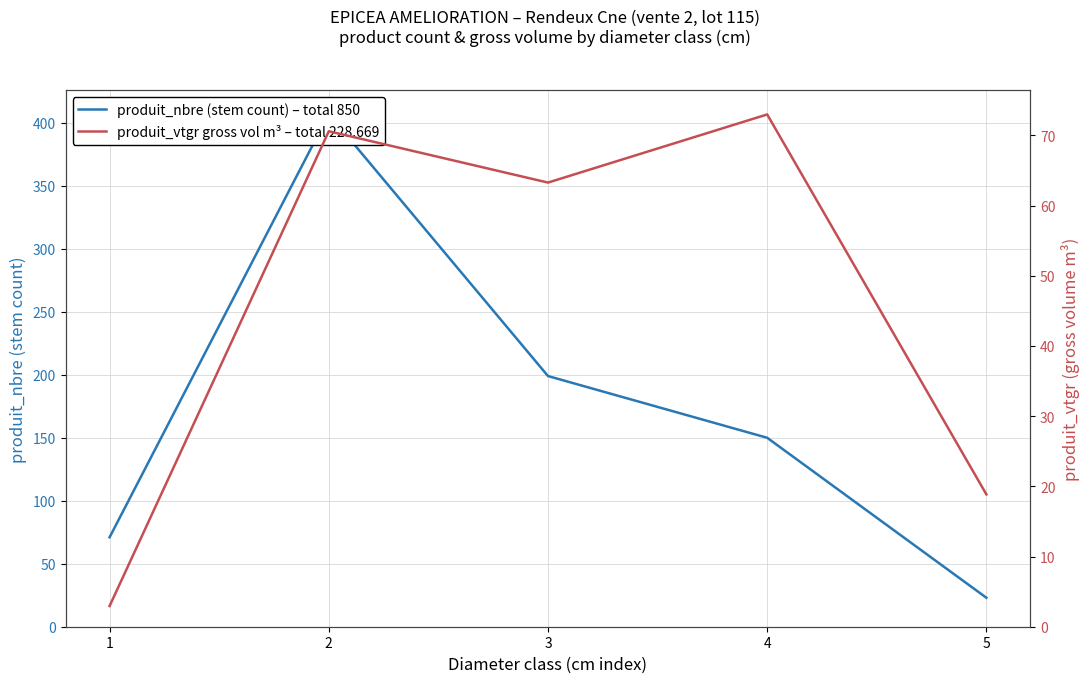

What value does the produit_vtgr gross vol m³ – total 228.669 series have at 5?

18.9